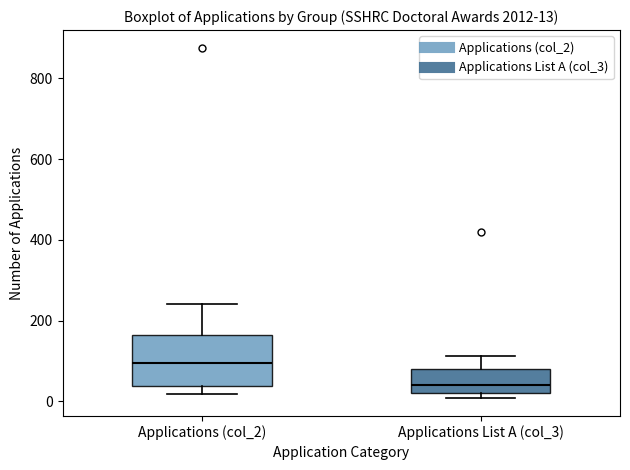

Which box's median line is the lowest?

Applications List A (col_3)